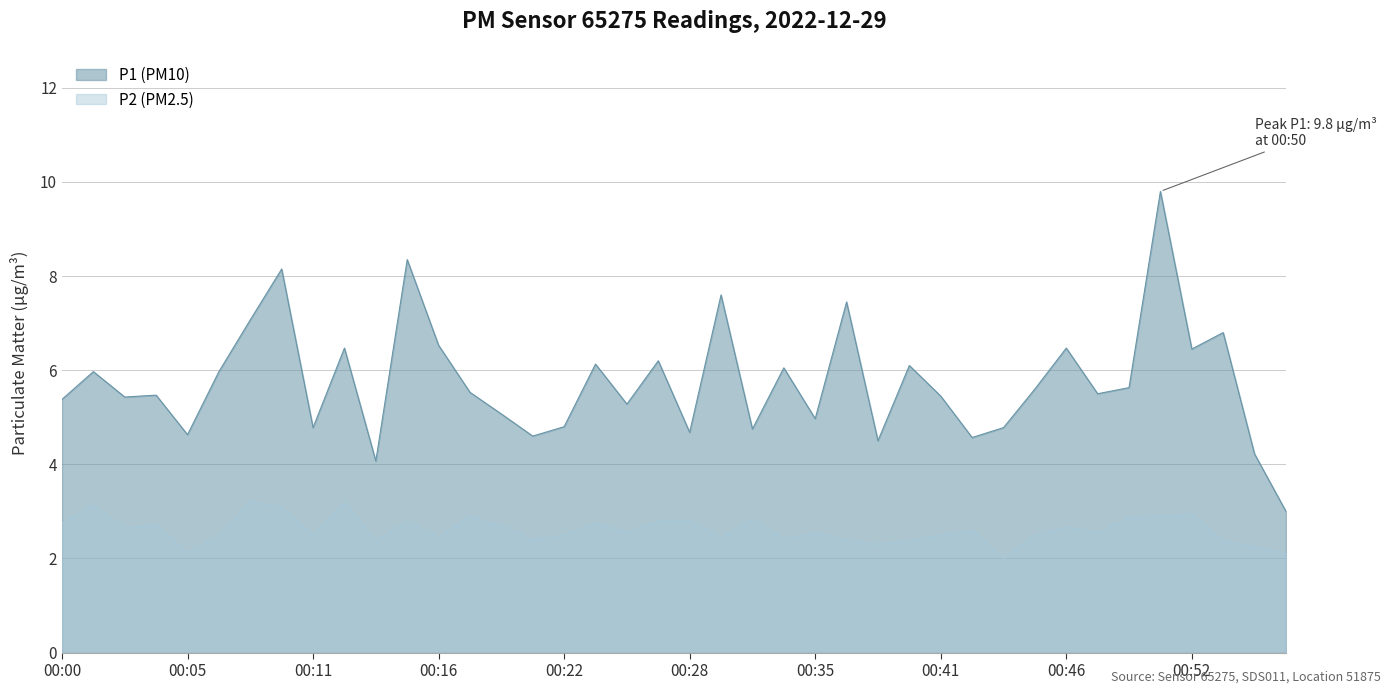

What is the approximate value of P2 at 00:53?

2.4